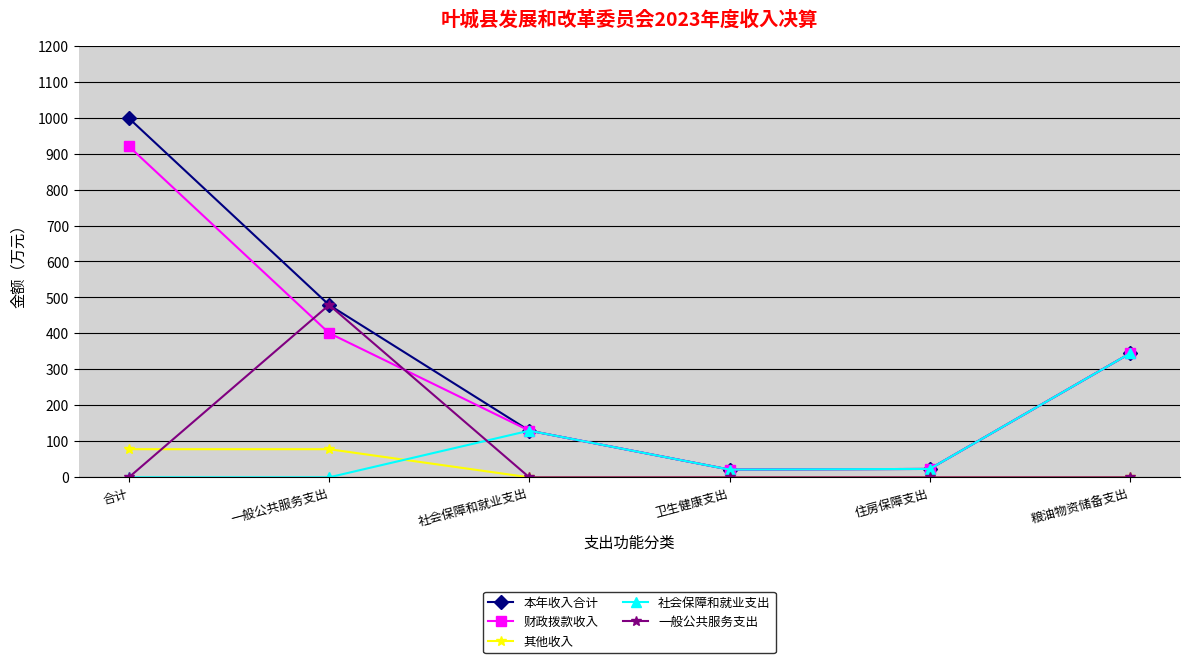

Which series changed the most between 一般公共服务支出 and 粮油物资储备支出?

一般公共服务支出